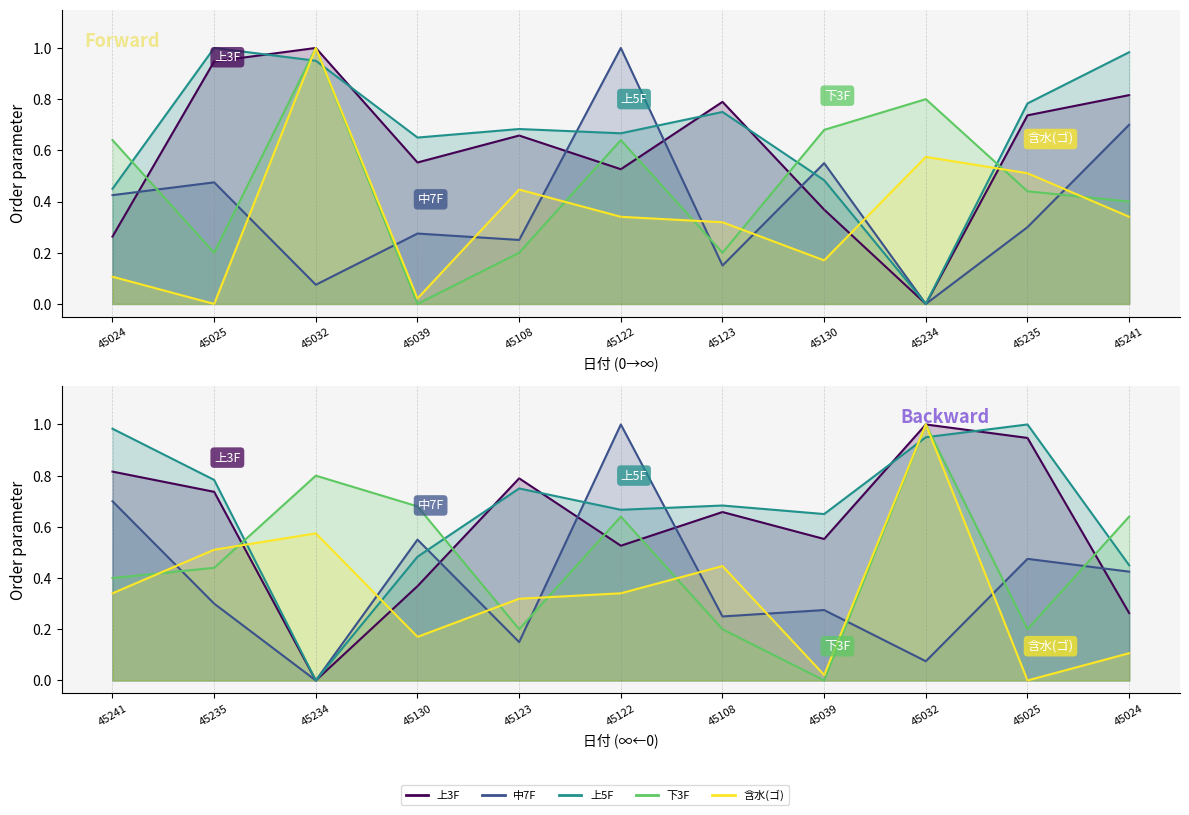

Is it true that 上5F equals 0.4 at 45039?

False